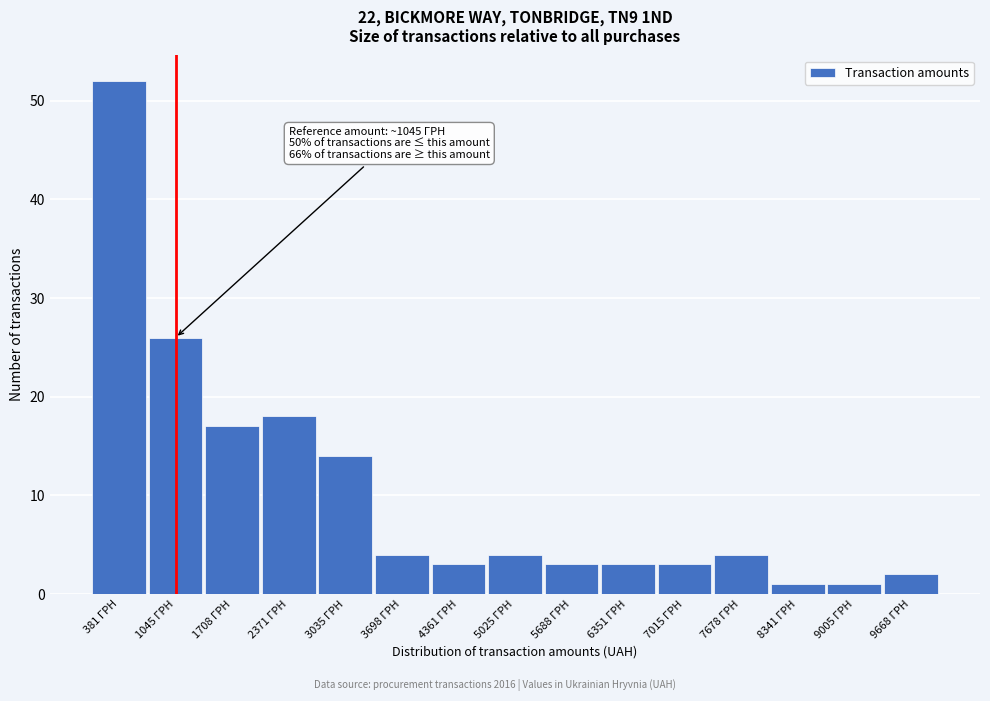

Which range on the x-axis has the tallest bar?

100 to 700